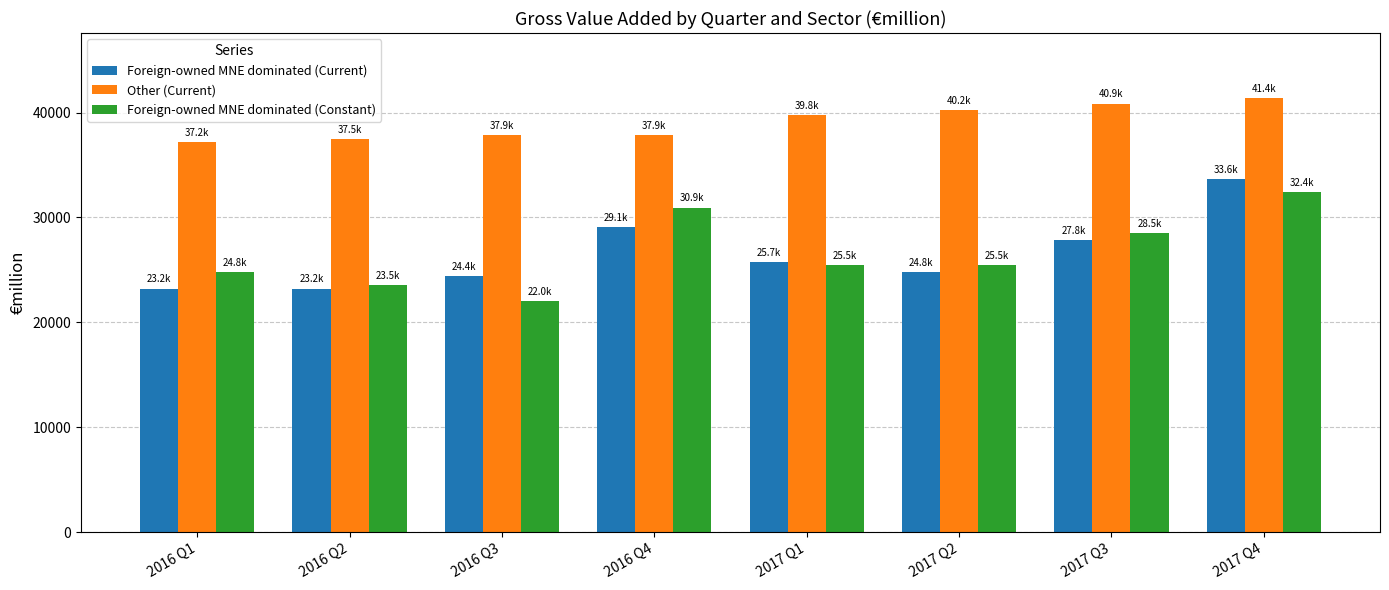

At which label does Other (Current) first exceed 39784?

2017 Q1